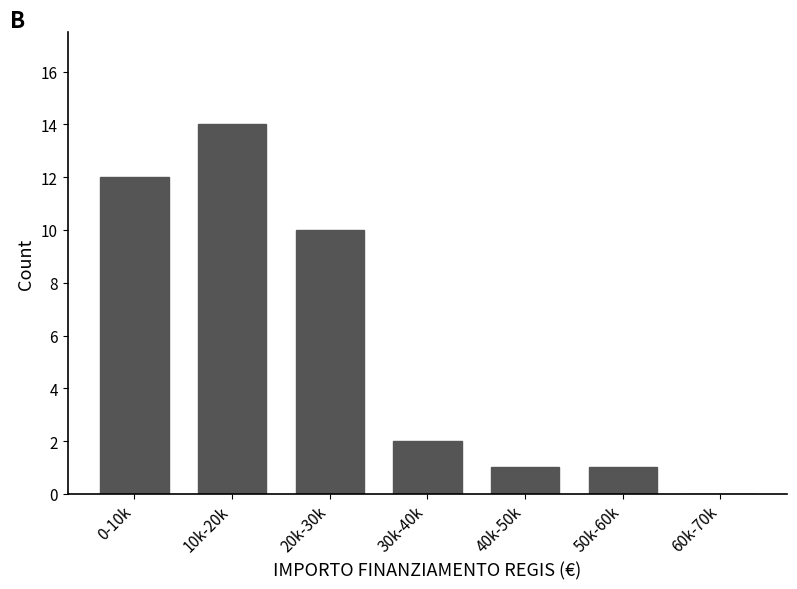

Reading left to right, extract all data points from this chart.

0-10k=12	10k-20k=14	20k-30k=10	30k-40k=2	40k-50k=1	50k-60k=1	60k-70k=0